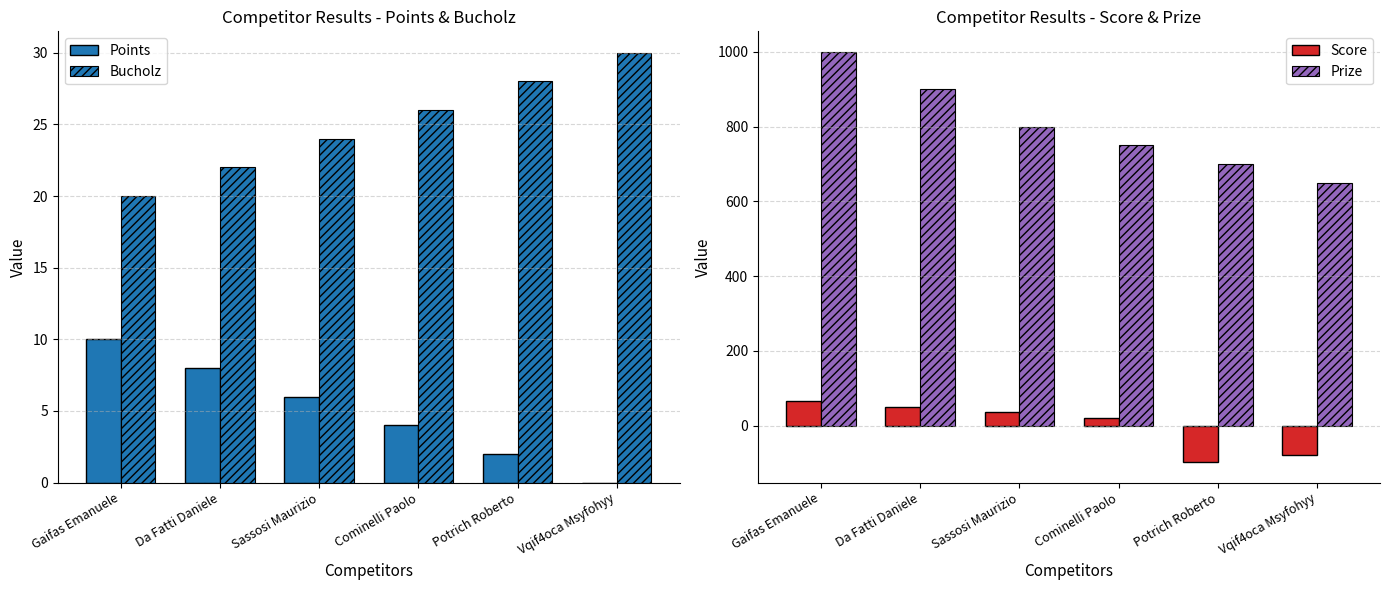

Which series changed the most between Sassosi Maurizio and Cominelli Paolo?

Prize